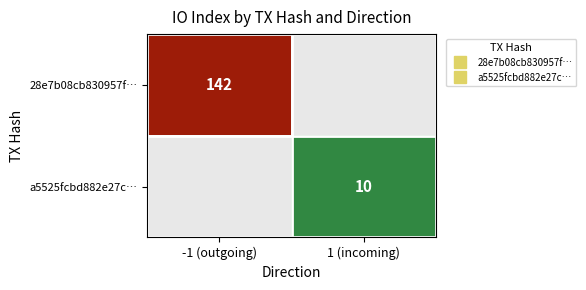

Which category has the highest value across all series?

-1 (outgoing)